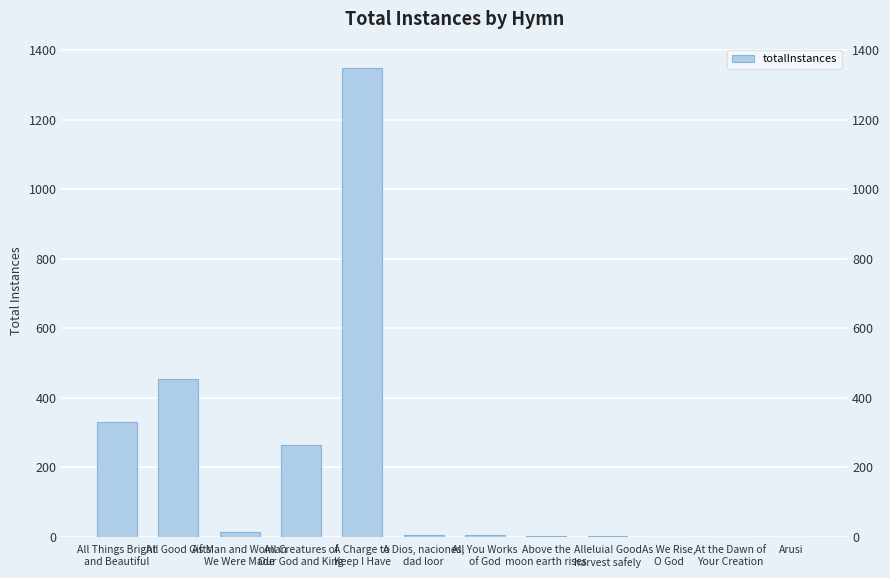

Rank the categories by value from highest to lowest.

A Charge to
Keep I Have, All Good Gifts, All Things Bright
and Beautiful, All Creatures of
Our God and King, As Man and Woman
We Were Made, A Dios, naciones,
dad loor, All You Works
of God, Above the
moon earth rises, Alleluia! Good
harvest safely, As We Rise,
O God, At the Dawn of
Your Creation, Arusi